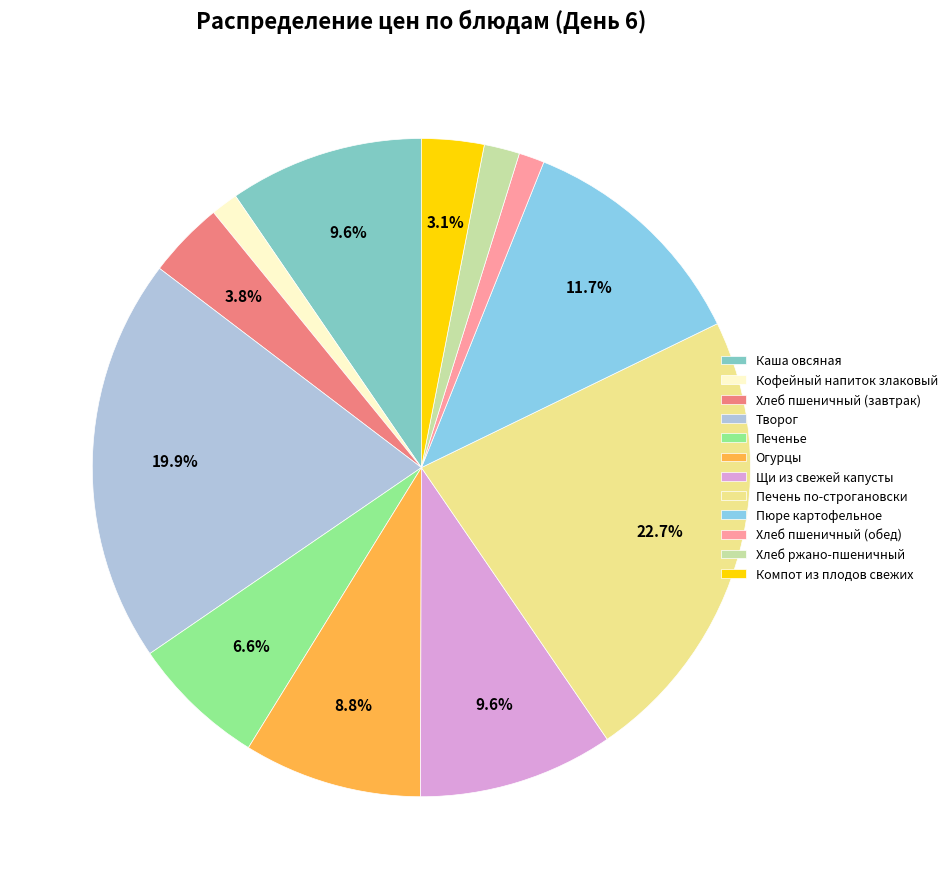

To the nearest percent, what is the difference between the largest and smallest slice percentages?

21%